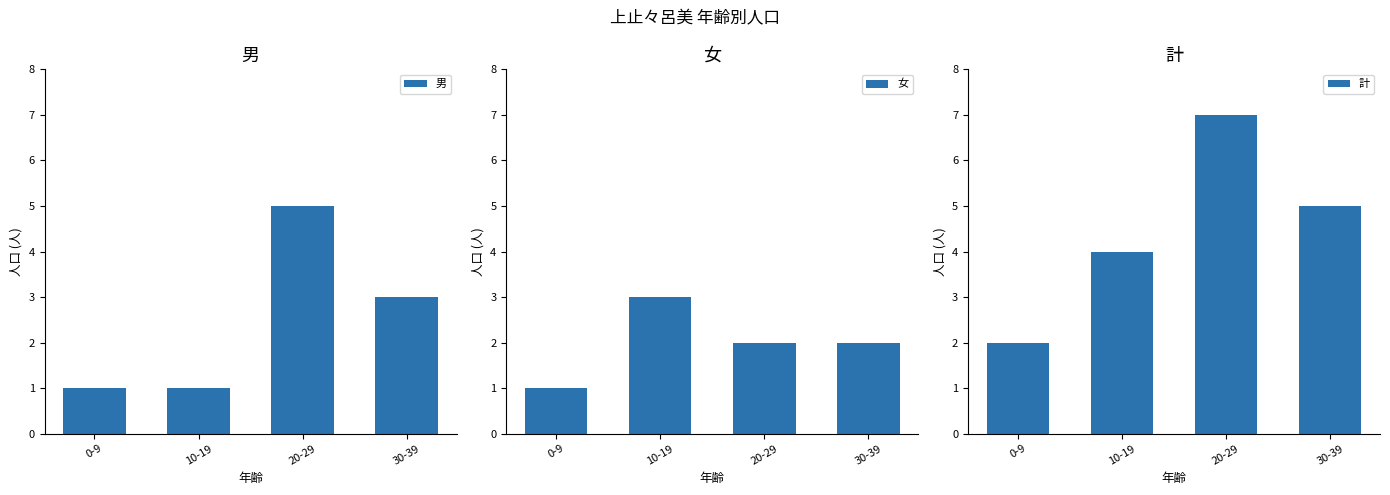

Read the 女 value at 0-9.

1